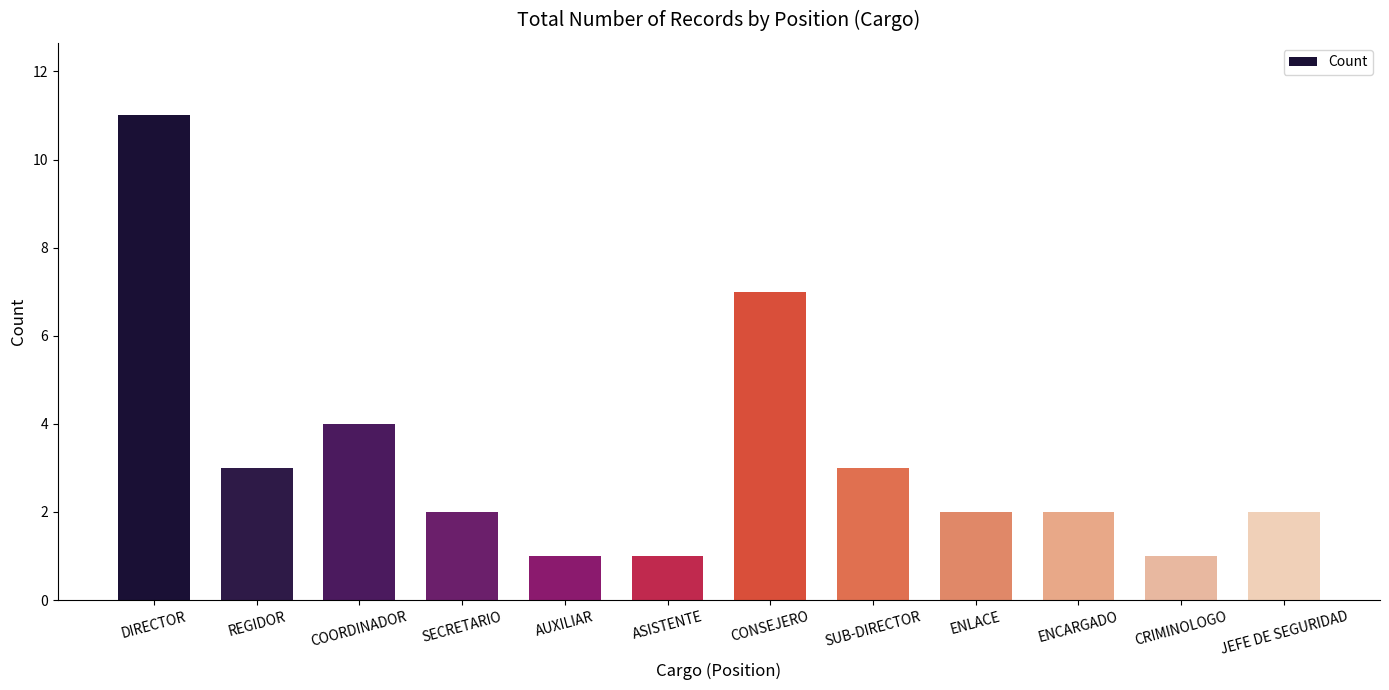

Where is the data nearest to the value 6?

CONSEJERO